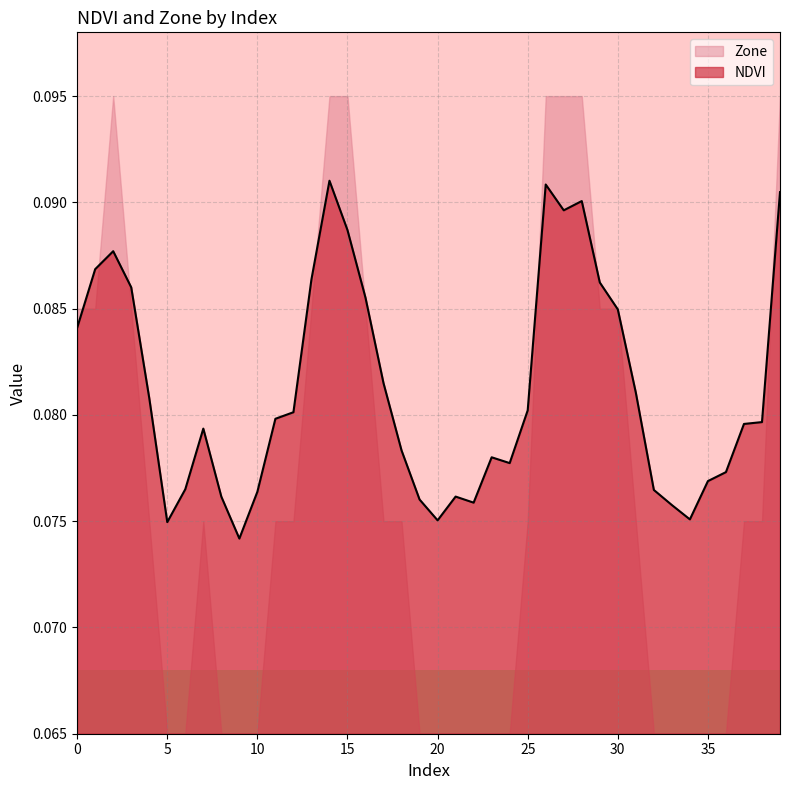

What is the sum of all values?

3.2